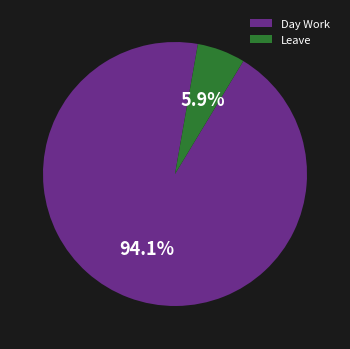

True or false: Leave accounts for 6% of the total.

True